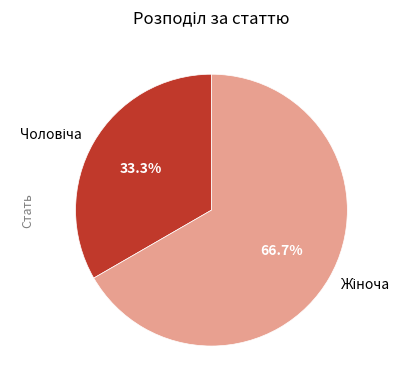

Does any single category account for the majority?

Yes